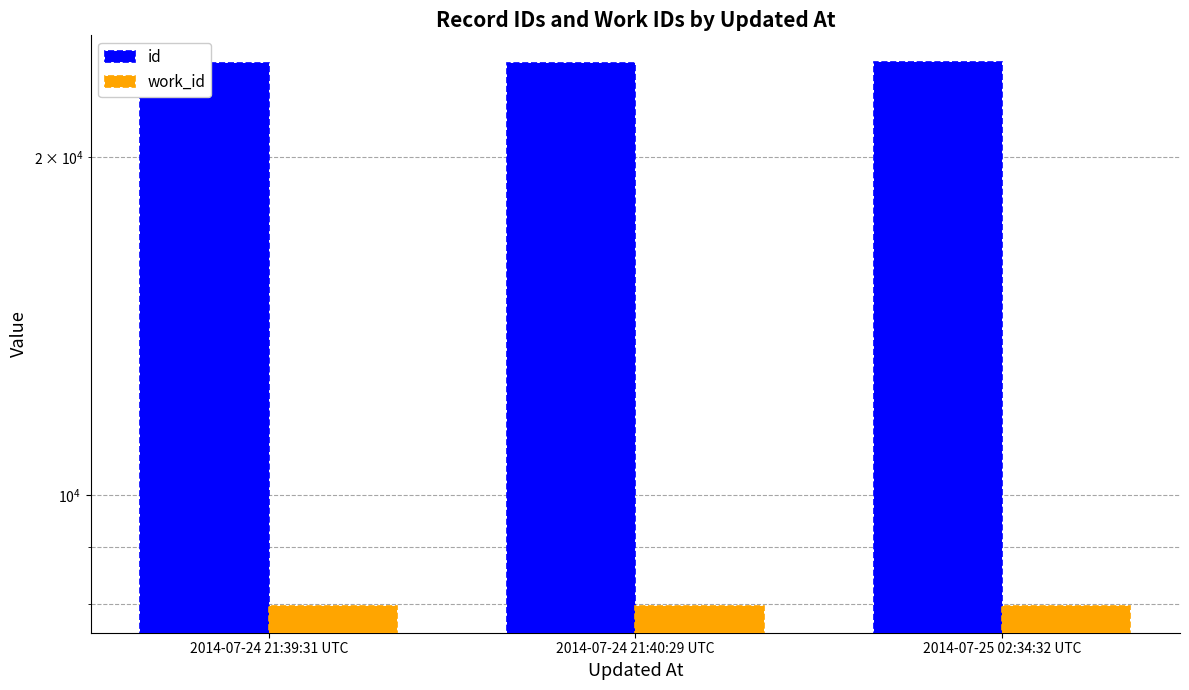

What is the difference between the highest and lowest values at 2014-07-24 21:39:31 UTC?

16276